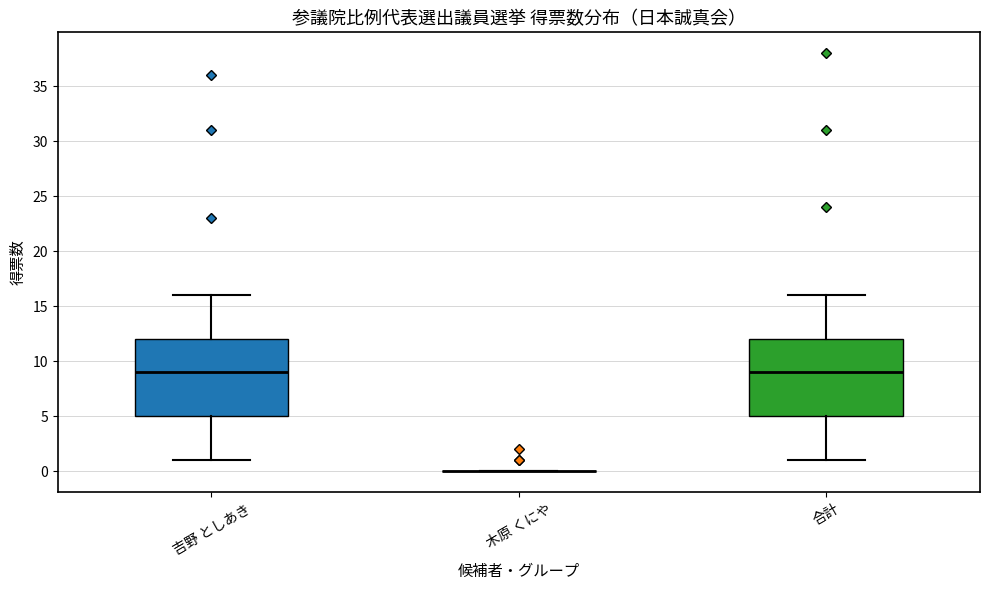

Reading left to right, transcribe this box plot: for each box, give where its median line is, the range the box spans, and where its two whiskers end, as read against the y-axis. The values are not printed on the chart, so give them approximately, as read against the axis.

吉野 としあき: median 9, box 5 to 12, whiskers 1 to 16
木原 くにや: box collapsed to a line at 0, whiskers 0 to 0
合計: median 9, box 5 to 12, whiskers 1 to 16